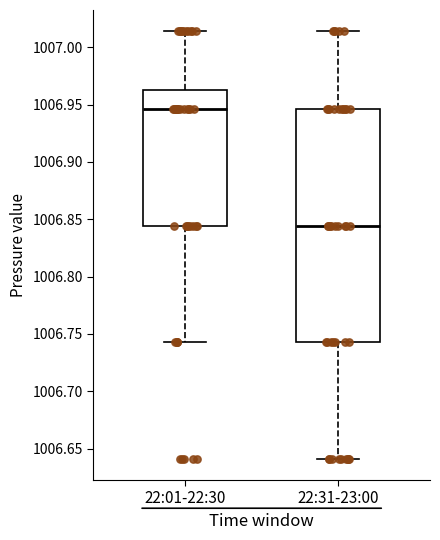

Which box's median line is the lowest?

22:31-23:00